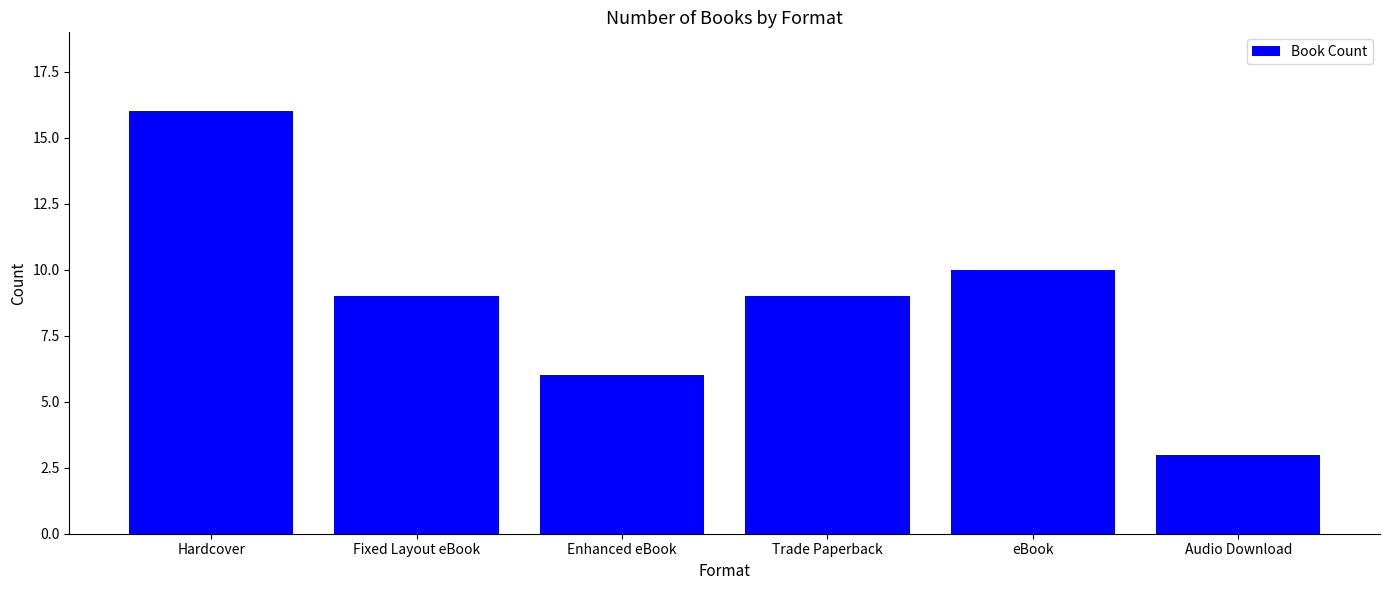

What is the change in value from Hardcover to Fixed Layout eBook?

-7